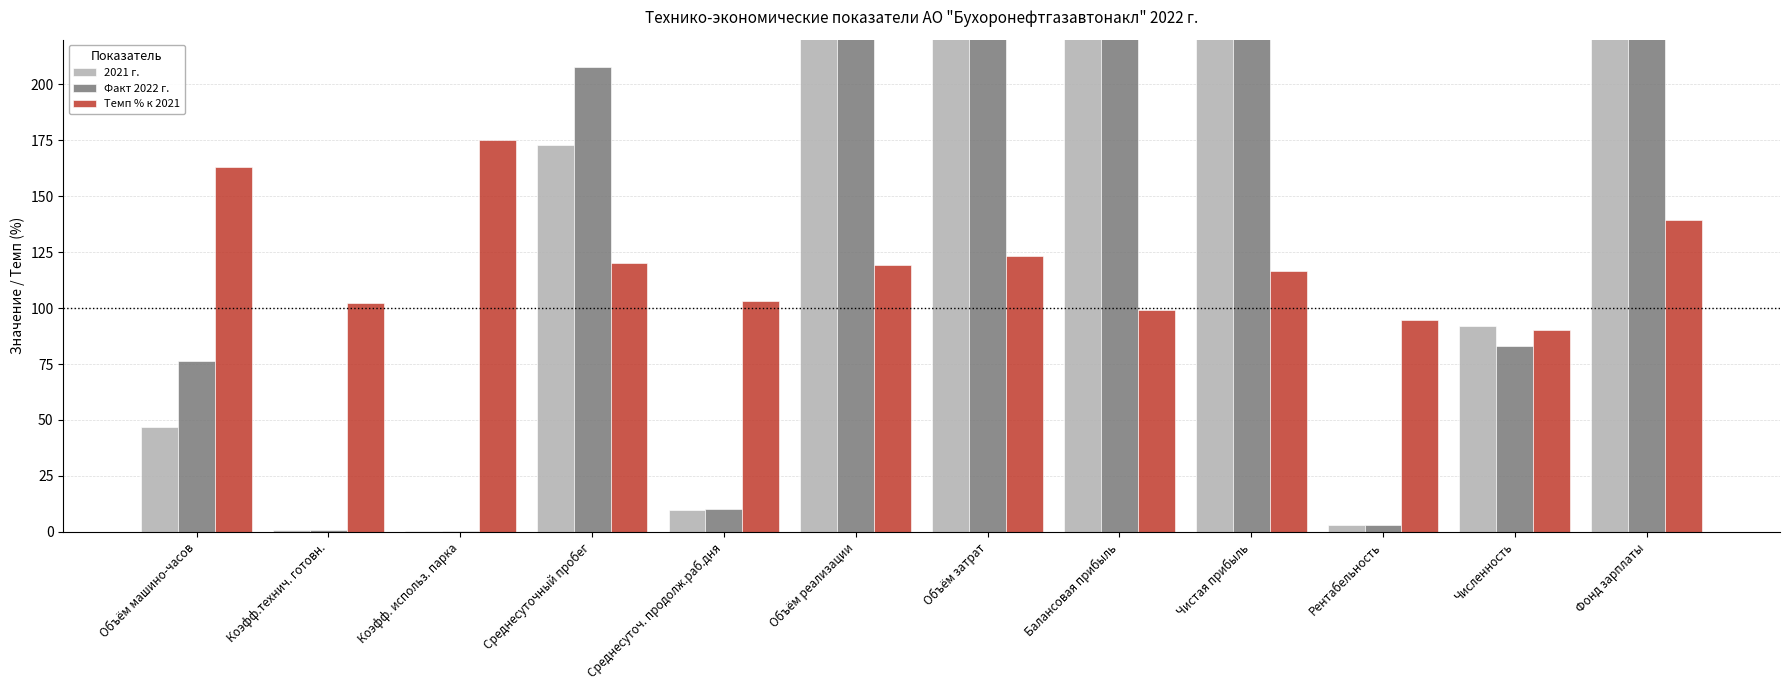

What is the difference between the maximum and second lowest values in the Темп % к 2021 series?

80.5